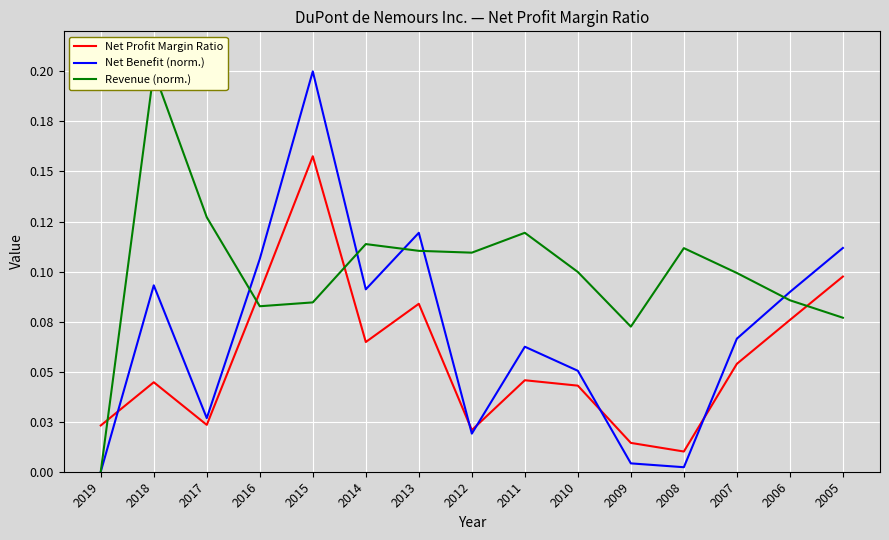

What is the value of the Net Benefit (norm.) point at the 2nd from the left?

0.1